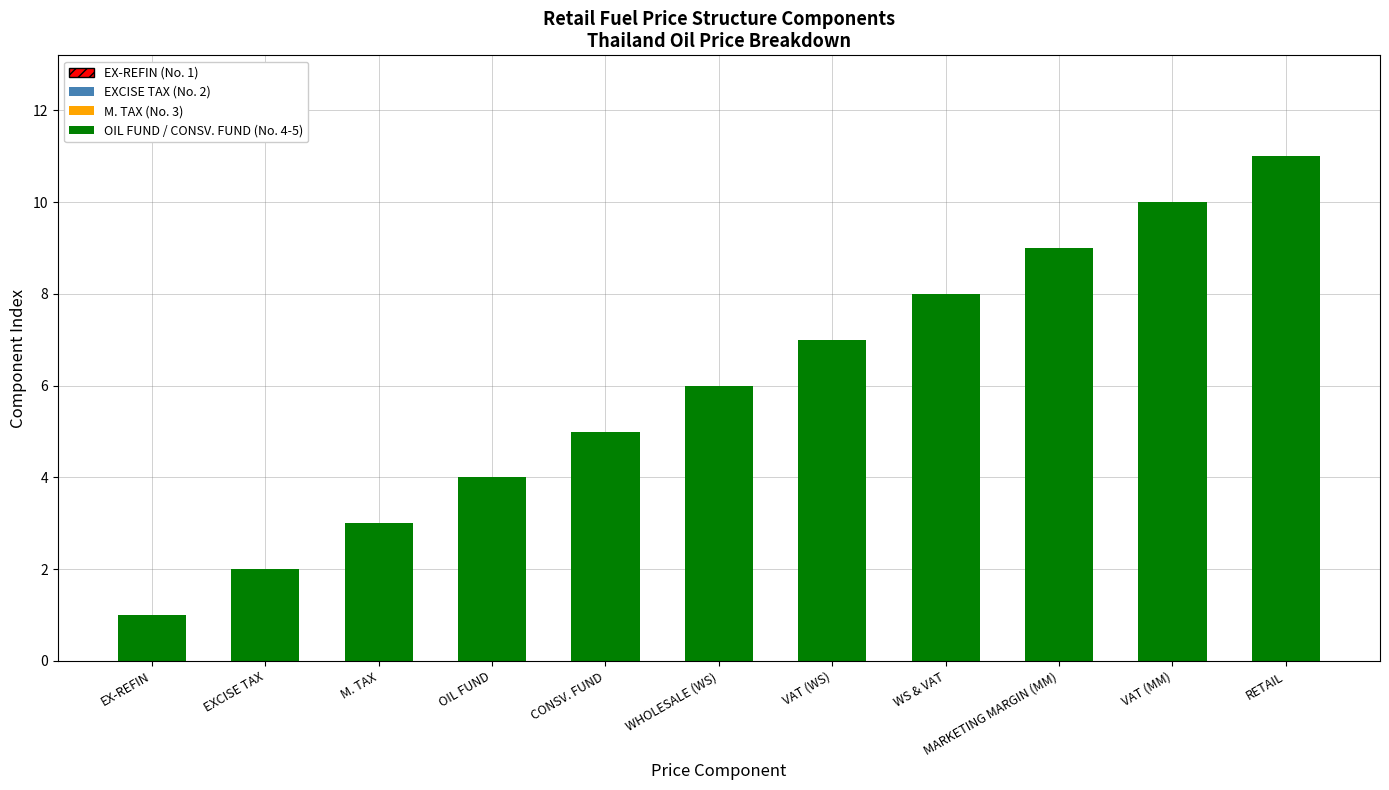

How many values are between 3 and 9?

7